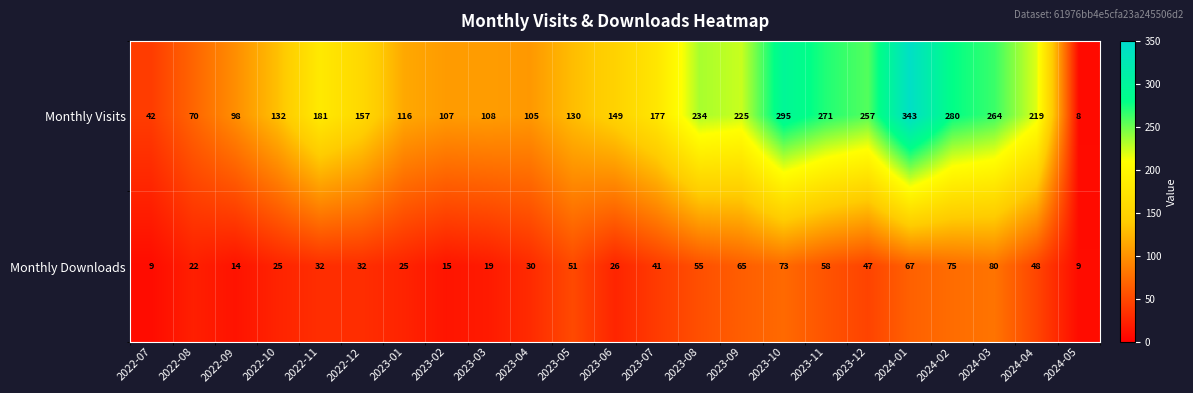

At which category is the sum across all series the highest?

2024-01